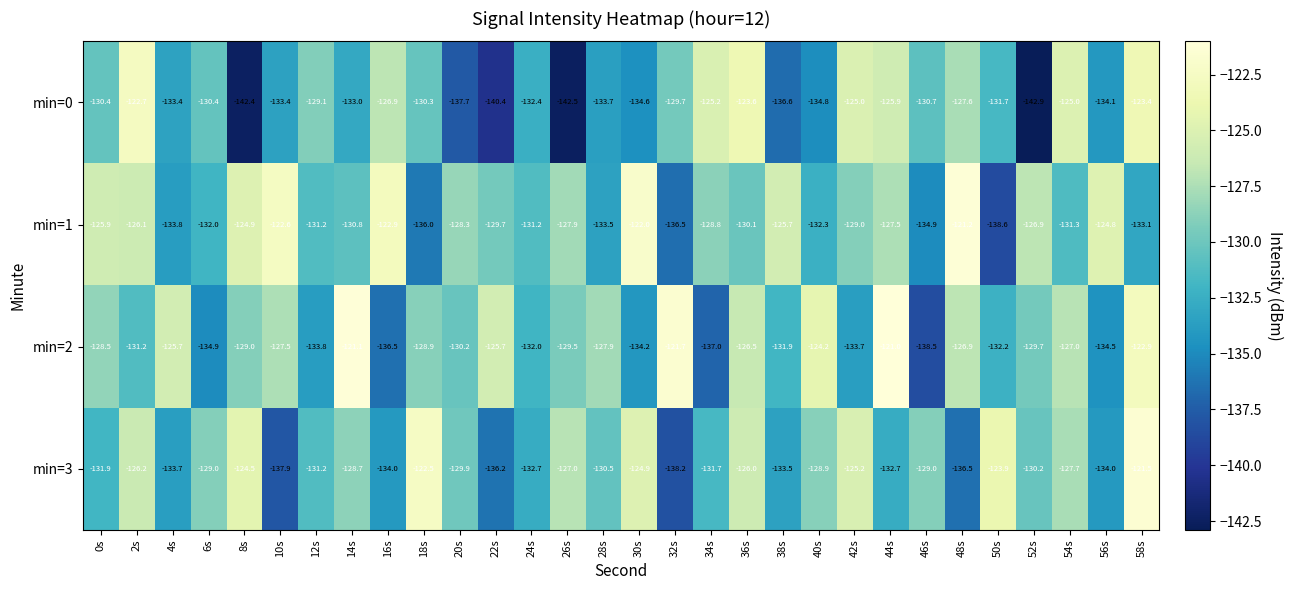

At 20s, list the series in order from largest to smallest.

min=1, min=3, min=2, min=0